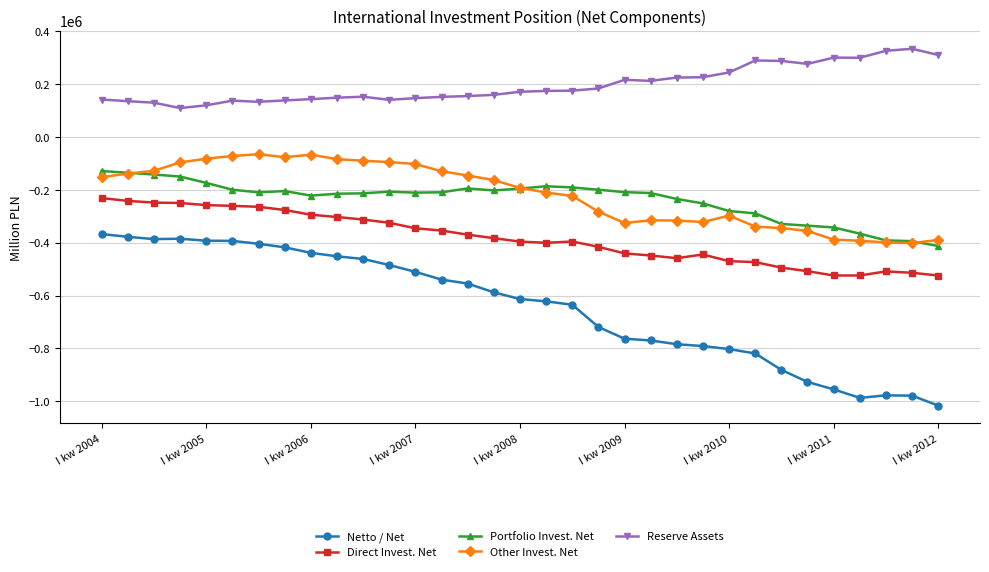

Which series has the largest total across all categories?

Reserve Assets